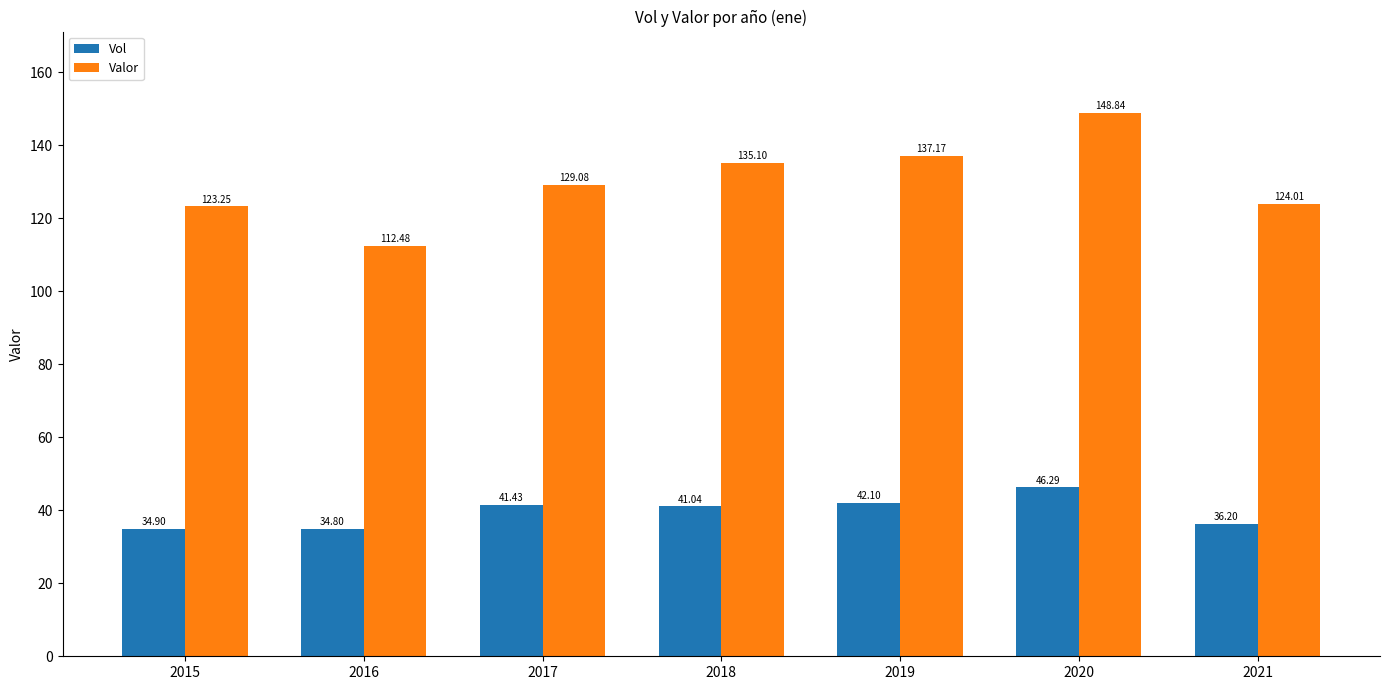

Is it true that Vol equals 8.0 at 2015?

False